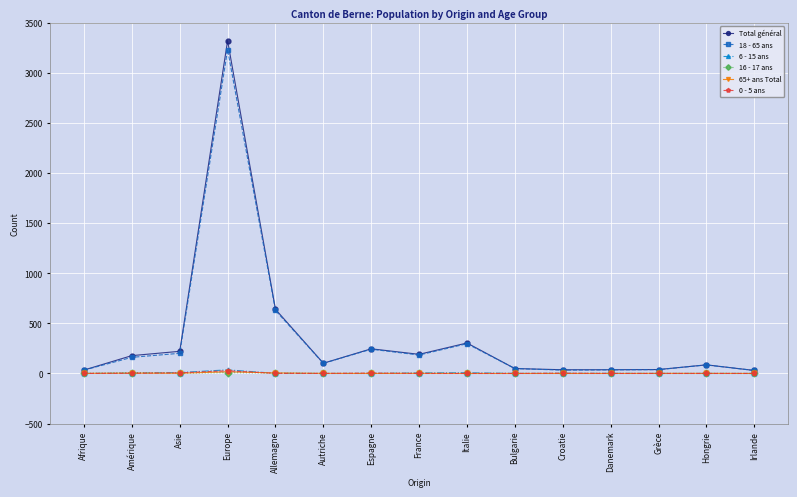

Is it true that 18 - 65 ans equals 330 at France?

False